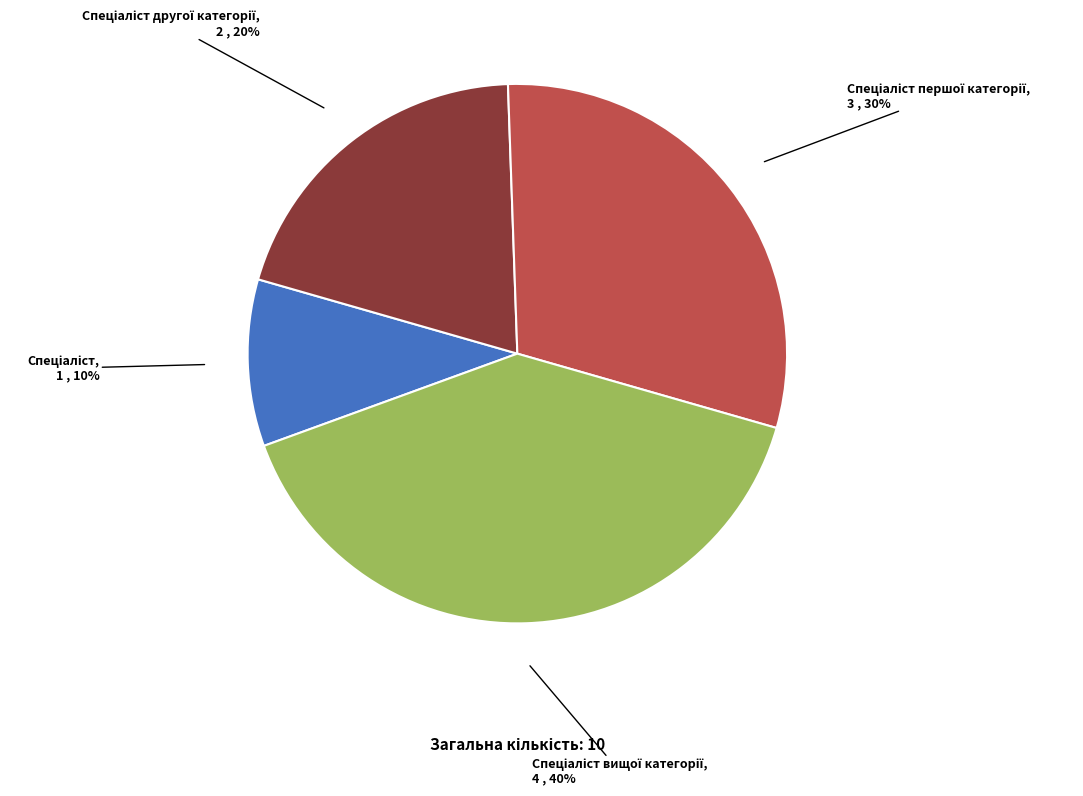

Does any single category account for the majority?

No